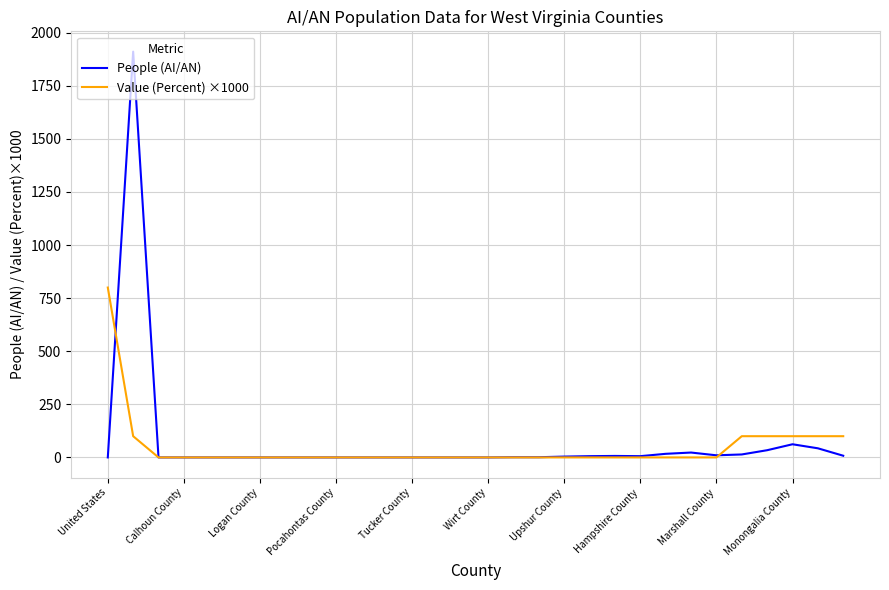

Which series has the largest range (max minus min)?

People (AI/AN)